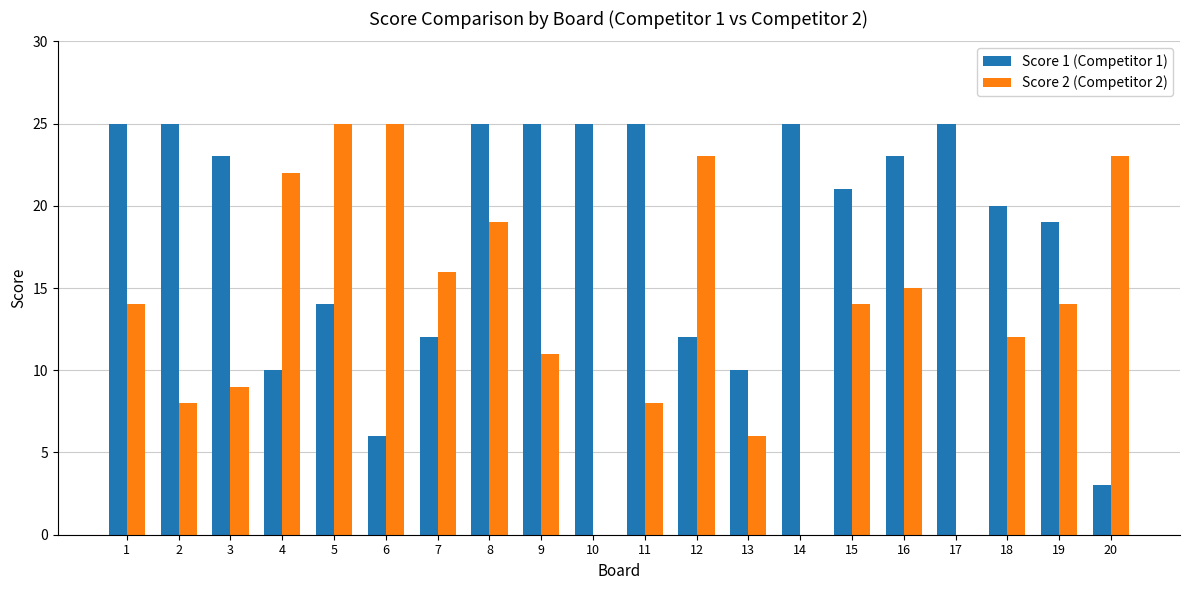

Count the number of data series in this chart.

2